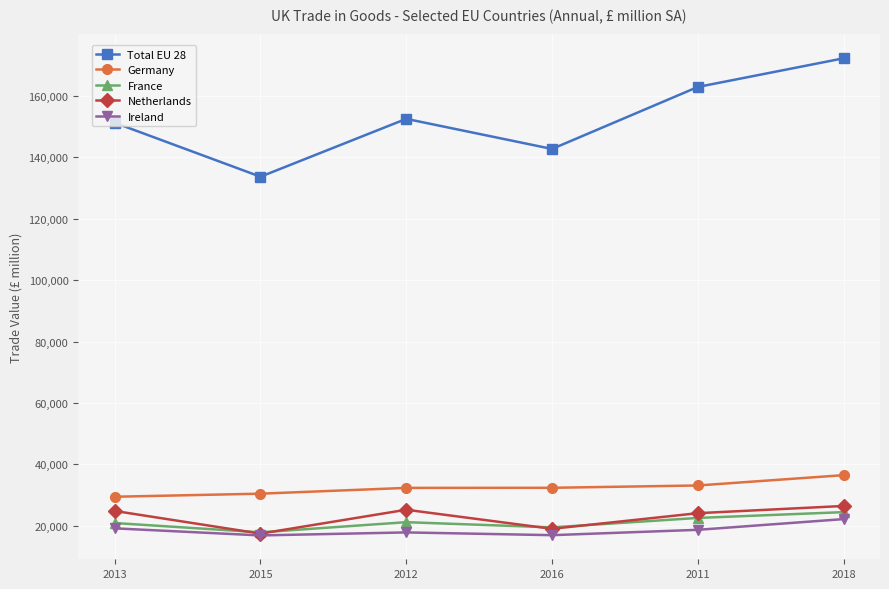

How many data points in Netherlands are less than 24866?

3